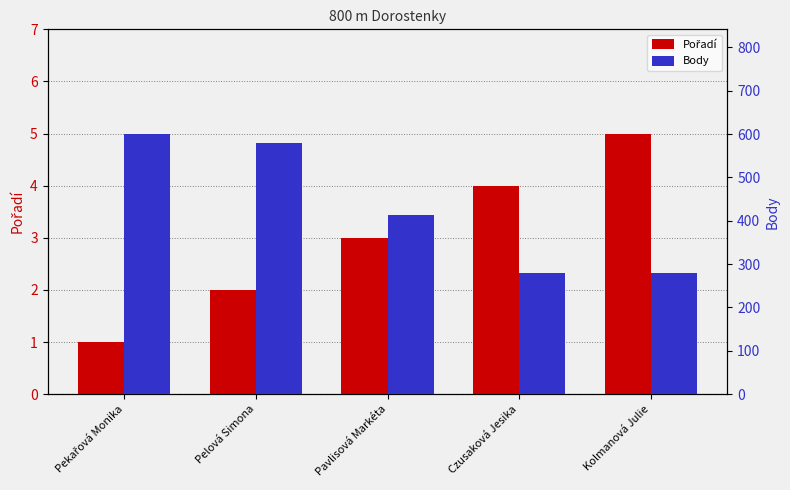

The Pořadí series shows 2 at Pekařová Monika. True or false?

False